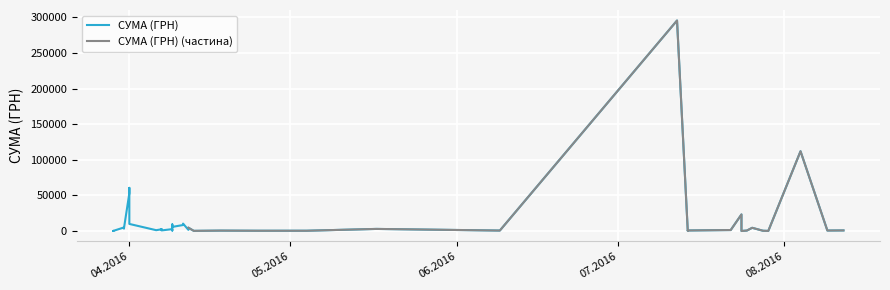

The chart shows a value of 633.1 at 09.04.2016. True or false?

True